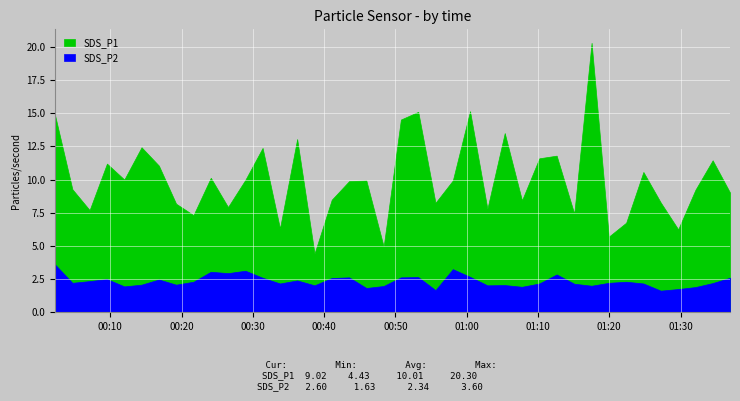

In SDS_P1, how many points are higher than both neighbors (excluding endpoints)?

13